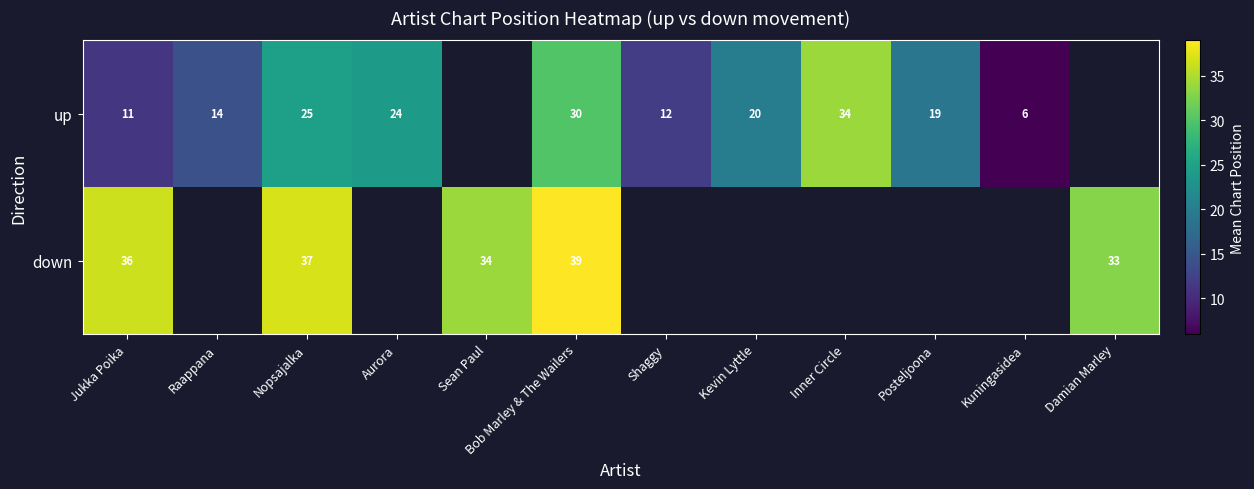

At which category is the sum across all series the highest?

Bob Marley & The Wailers